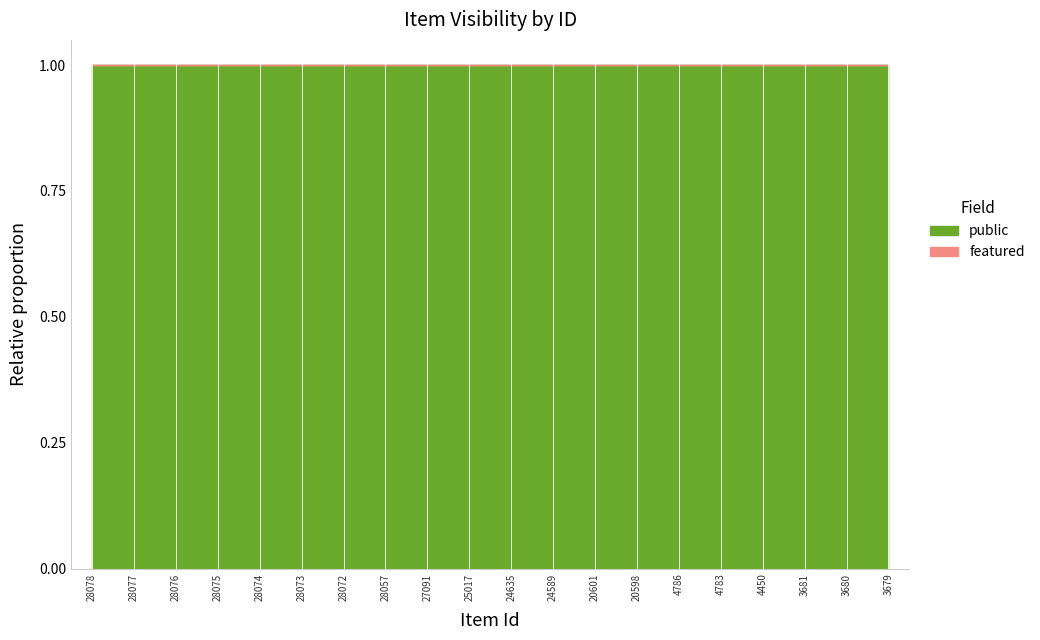

Reading left to right, extract all data points from this chart.

public: 28078=1	28077=1	28076=1	28075=1	28074=1	28073=1	28072=1	28057=1	27091=1	25017=1	24635=1	24589=1	20601=1	20598=1	4786=1	4783=1	4450=1	3681=1	3680=1	3679=1
featured: 28078=0	28077=0	28076=0	28075=0	28074=0	28073=0	28072=0	28057=0	27091=0	25017=0	24635=0	24589=0	20601=0	20598=0	4786=0	4783=0	4450=0	3681=0	3680=0	3679=0